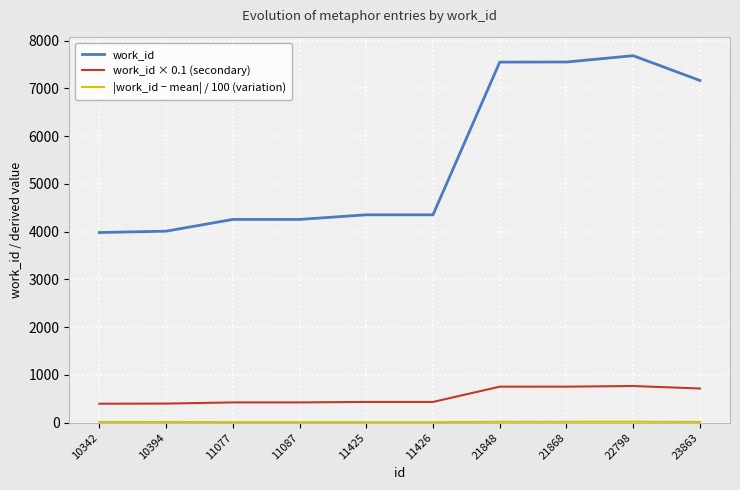

Is it true that work_id × 0.1 (secondary) equals 435.2 at 11425?

True